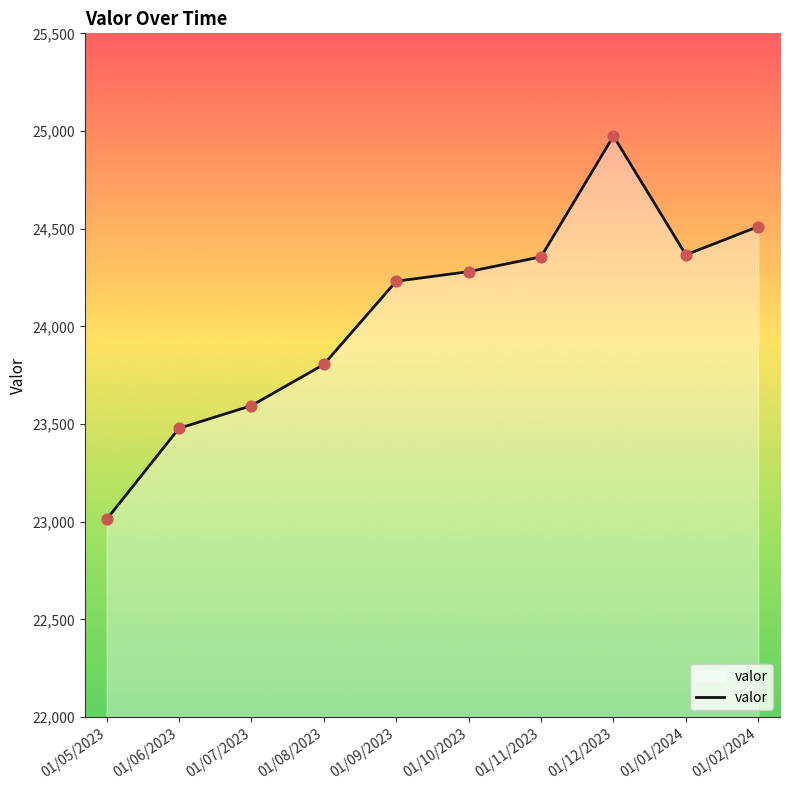

What is the change in value from 01/12/2023 to 01/01/2024?

-608